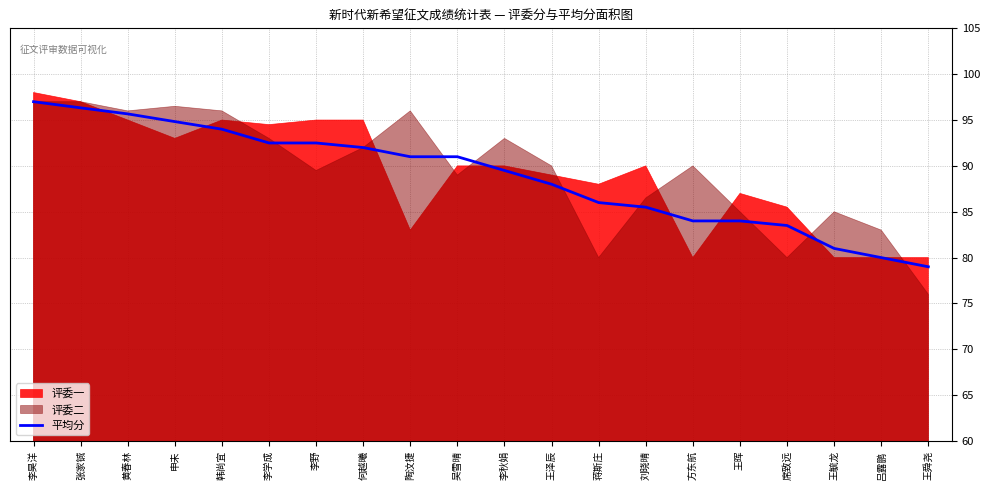

What is the value of the 5th point from the left?

94.0